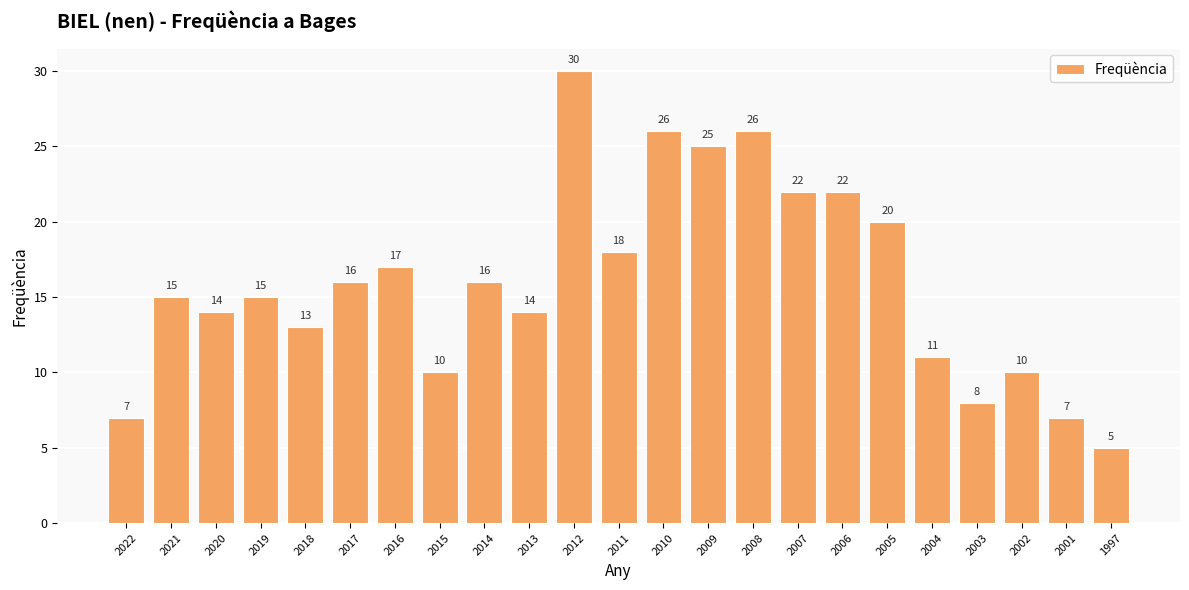

True or false: the data shows 9 at 2021.

False